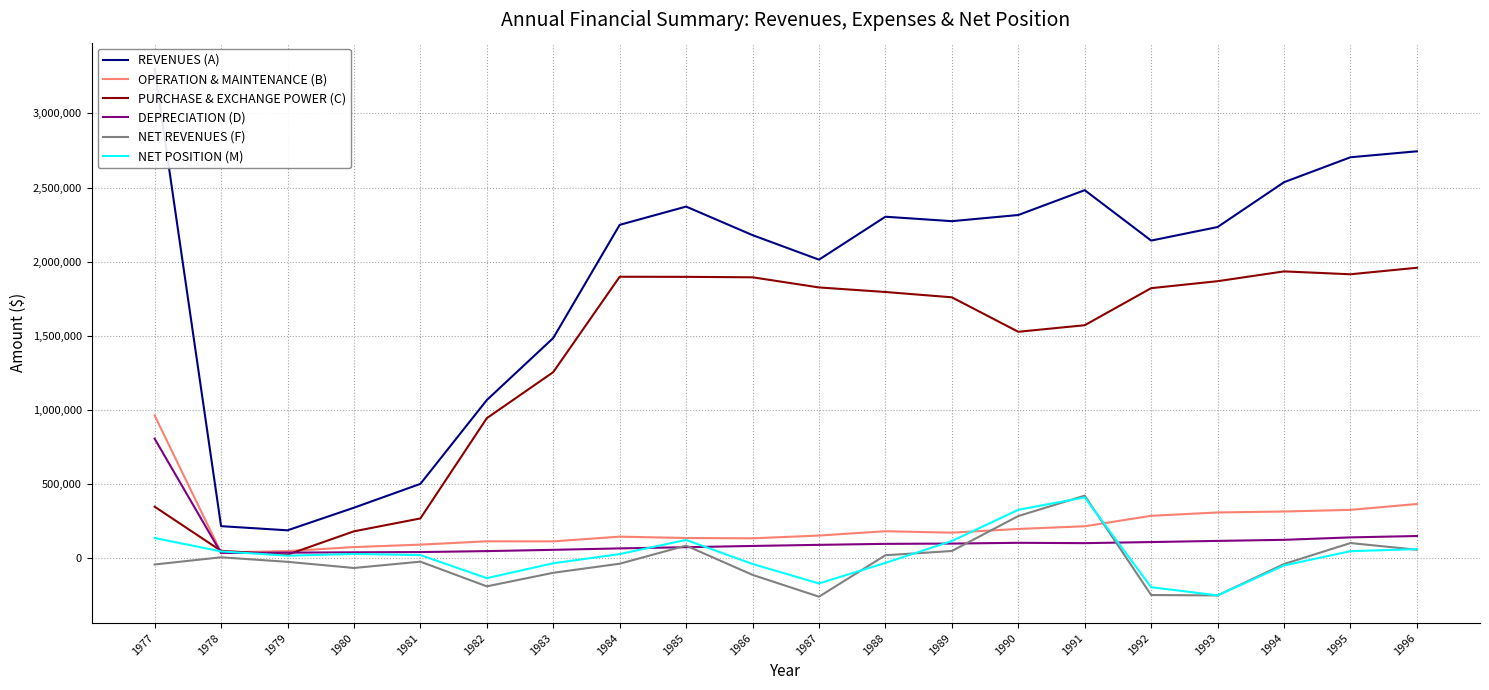

The value of DEPRECIATION (D) at 1980 is 41237. True or false?

True